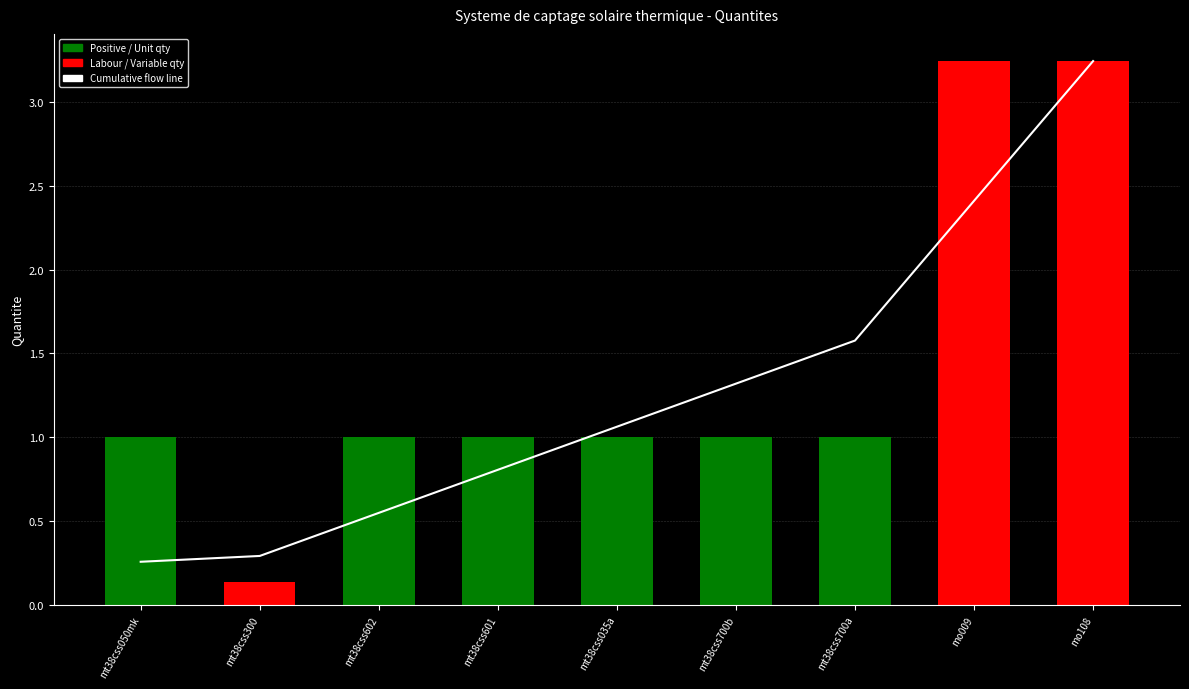

What position from the right is mo009?

2